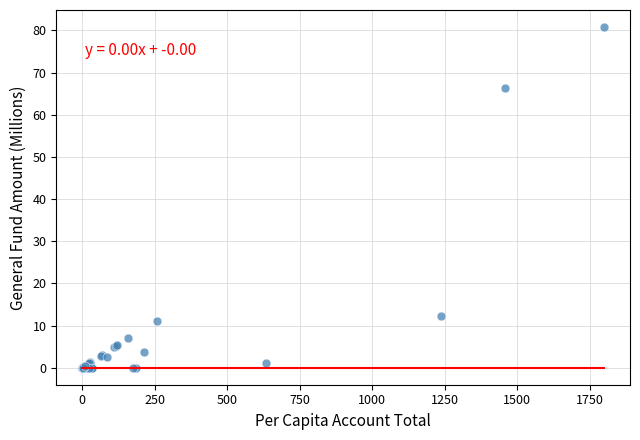

What Y value in the scatter plot is closest to 40?

66.4